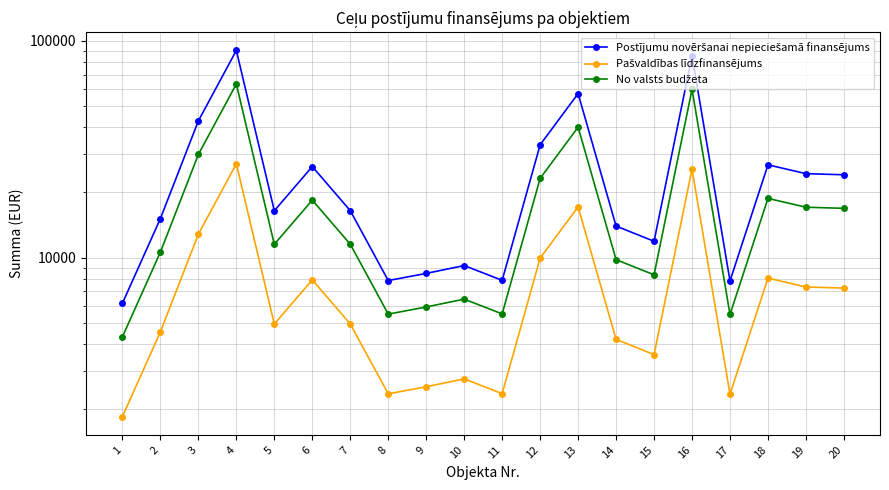

What is the minimum value for No valsts budžeta?

4311.5